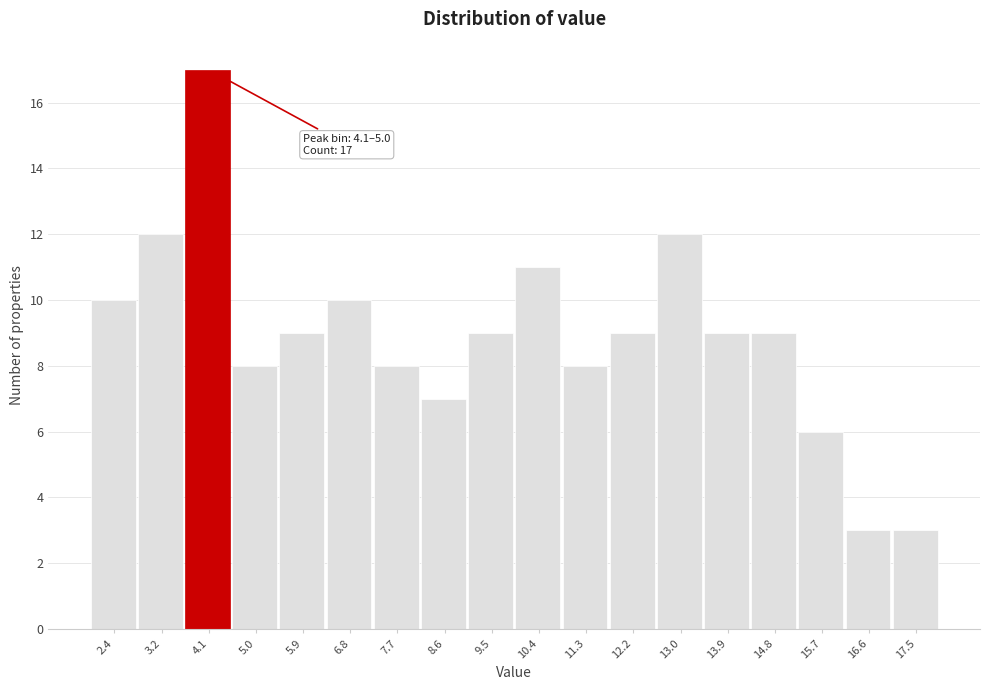

Reading left to right, transcribe all the data shown in this chart.

2.4=10	3.2=12	4.1=17	5.0=8	5.9=9	6.8=10	7.7=8	8.6=7	9.5=9	10.4=11	11.3=8	12.2=9	13.0=12	13.9=9	14.8=9	15.7=6	16.6=3	17.5=3